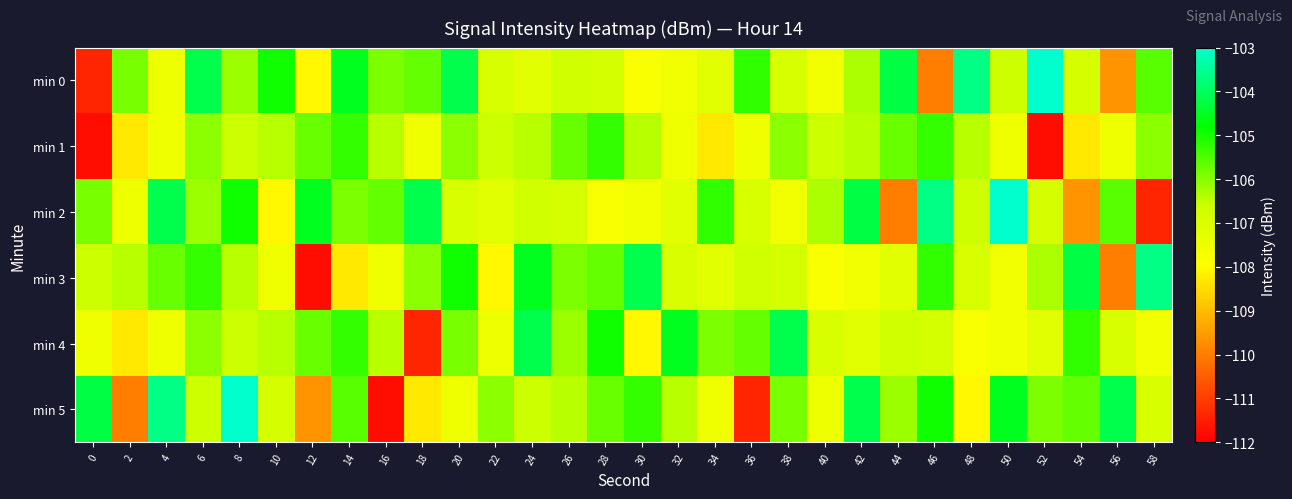

How many data points does each series have?

30